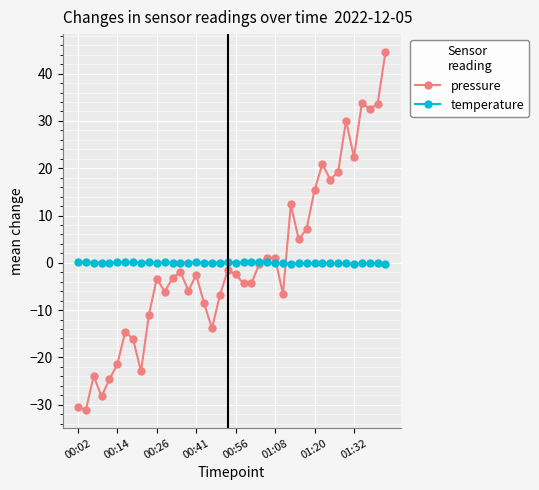

True or false: pressure has more than 0 points higher than both neighbors.

True